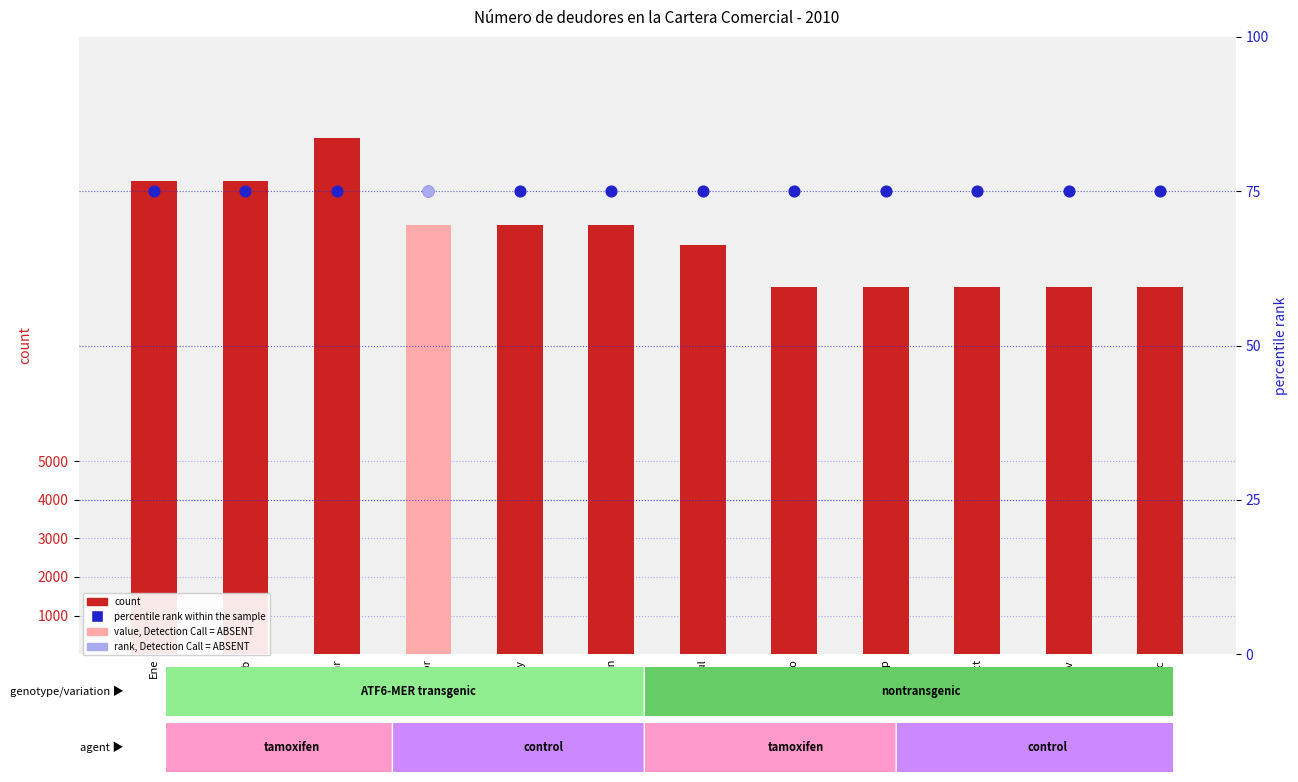

At which category is the sum across all series the highest?

Mar